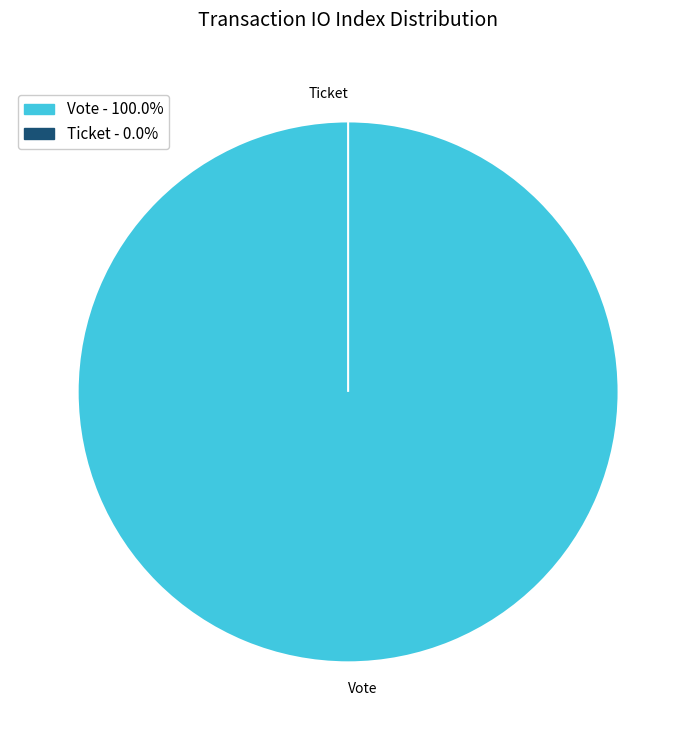

Count the number of slices in the pie.

2